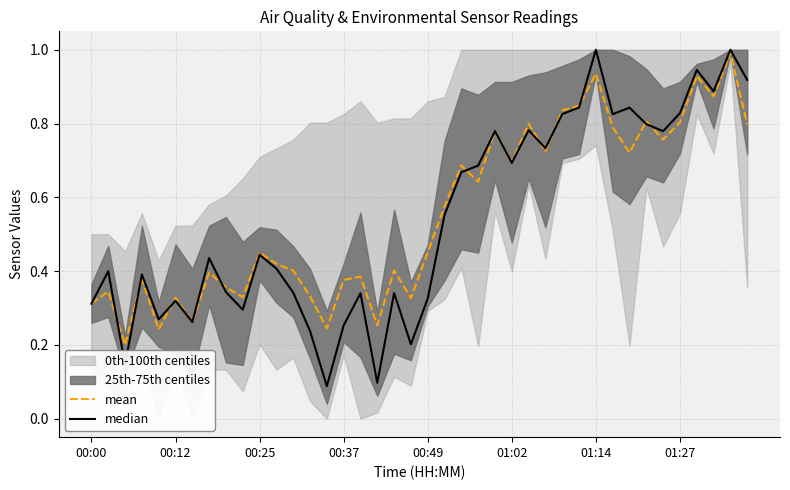

True or false: mean has a value of 0.2 at 00:49.

False